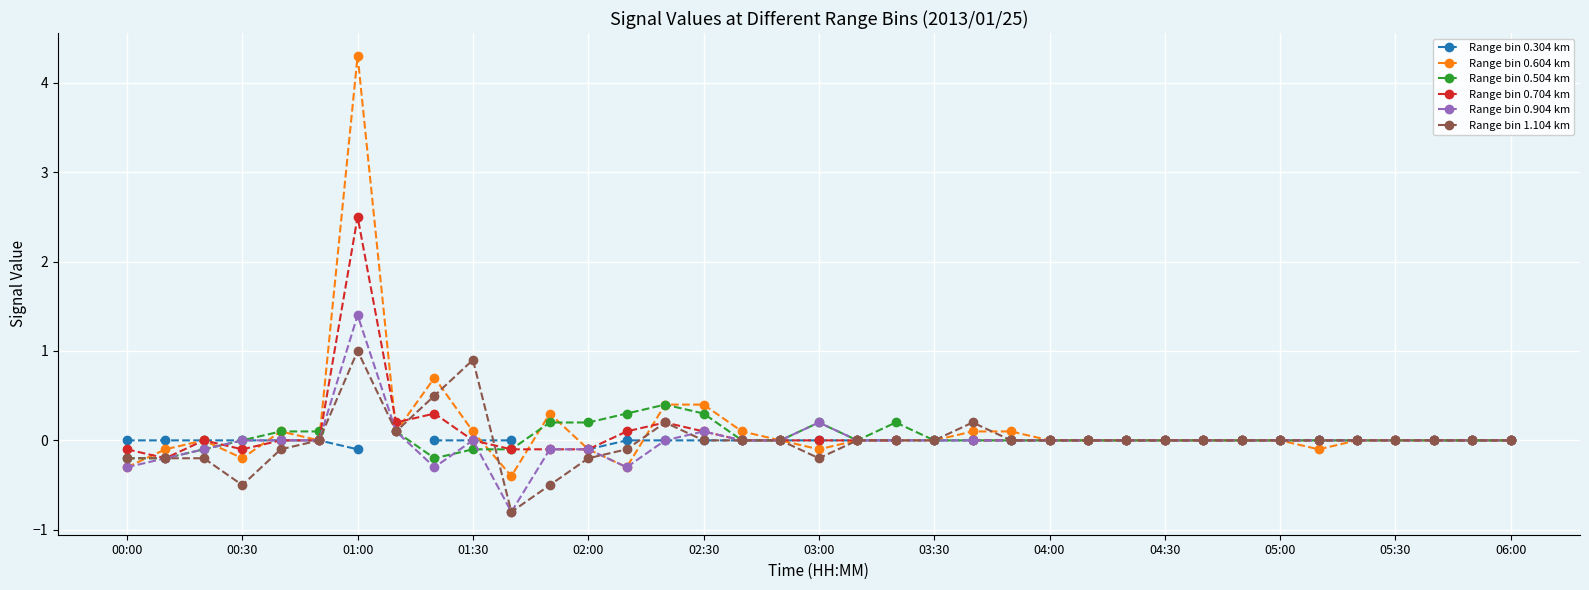

What is the average value of the Range bin 0.604 km series?

0.1